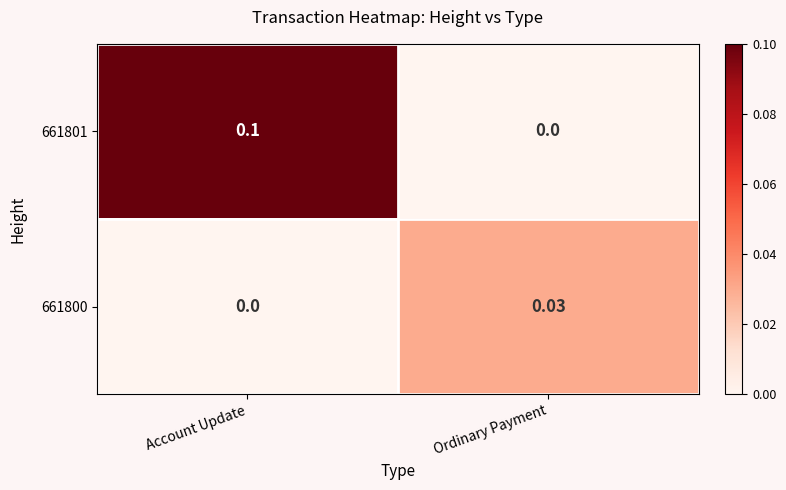

Which category has the lowest value in the 661800 series?

Account Update